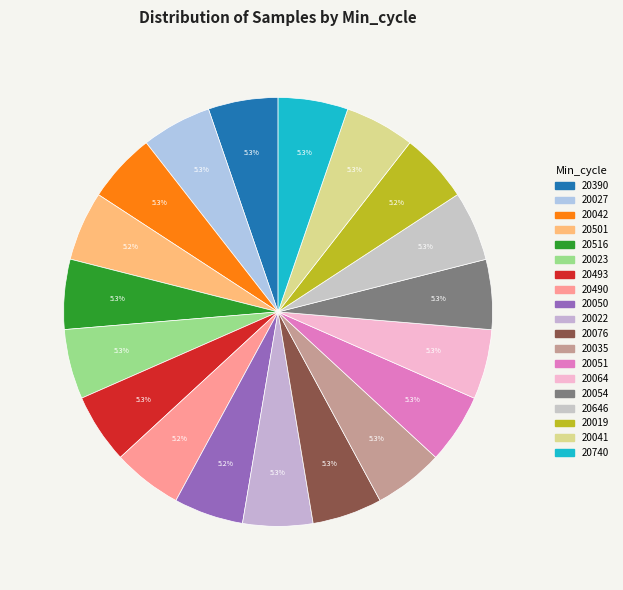

How many slices are in this pie chart?

19